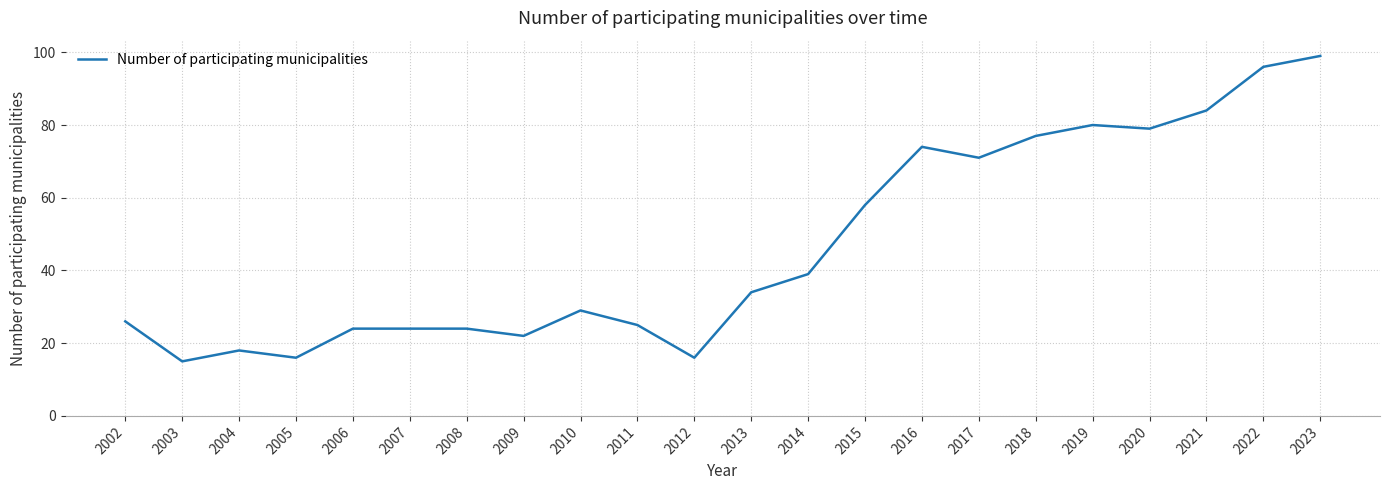

Approximately how many times larger is the value at 2020 compared to 2021?

0.9